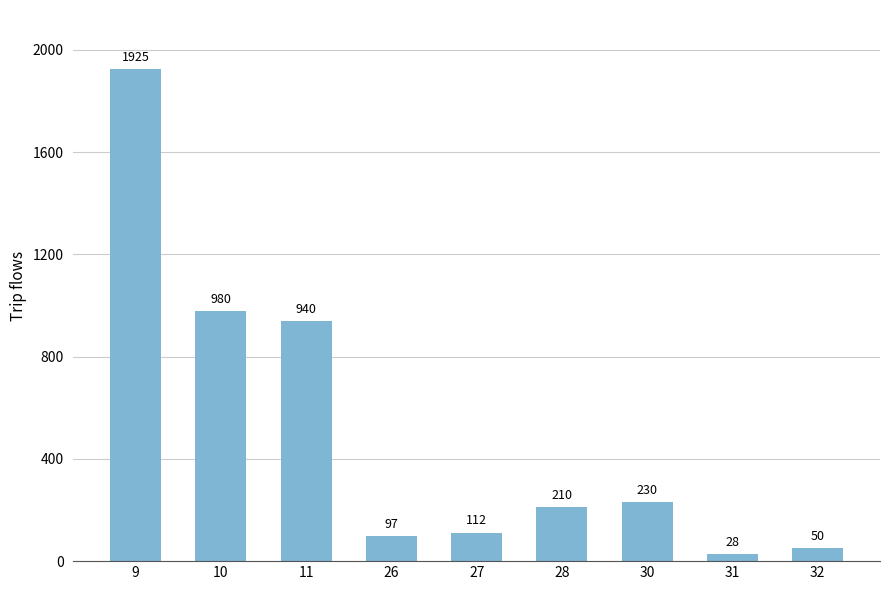

Reading right to left, extract all data points from this chart.

32=50	31=28	30=230	28=210	27=112	26=97	11=940	10=980	9=1925